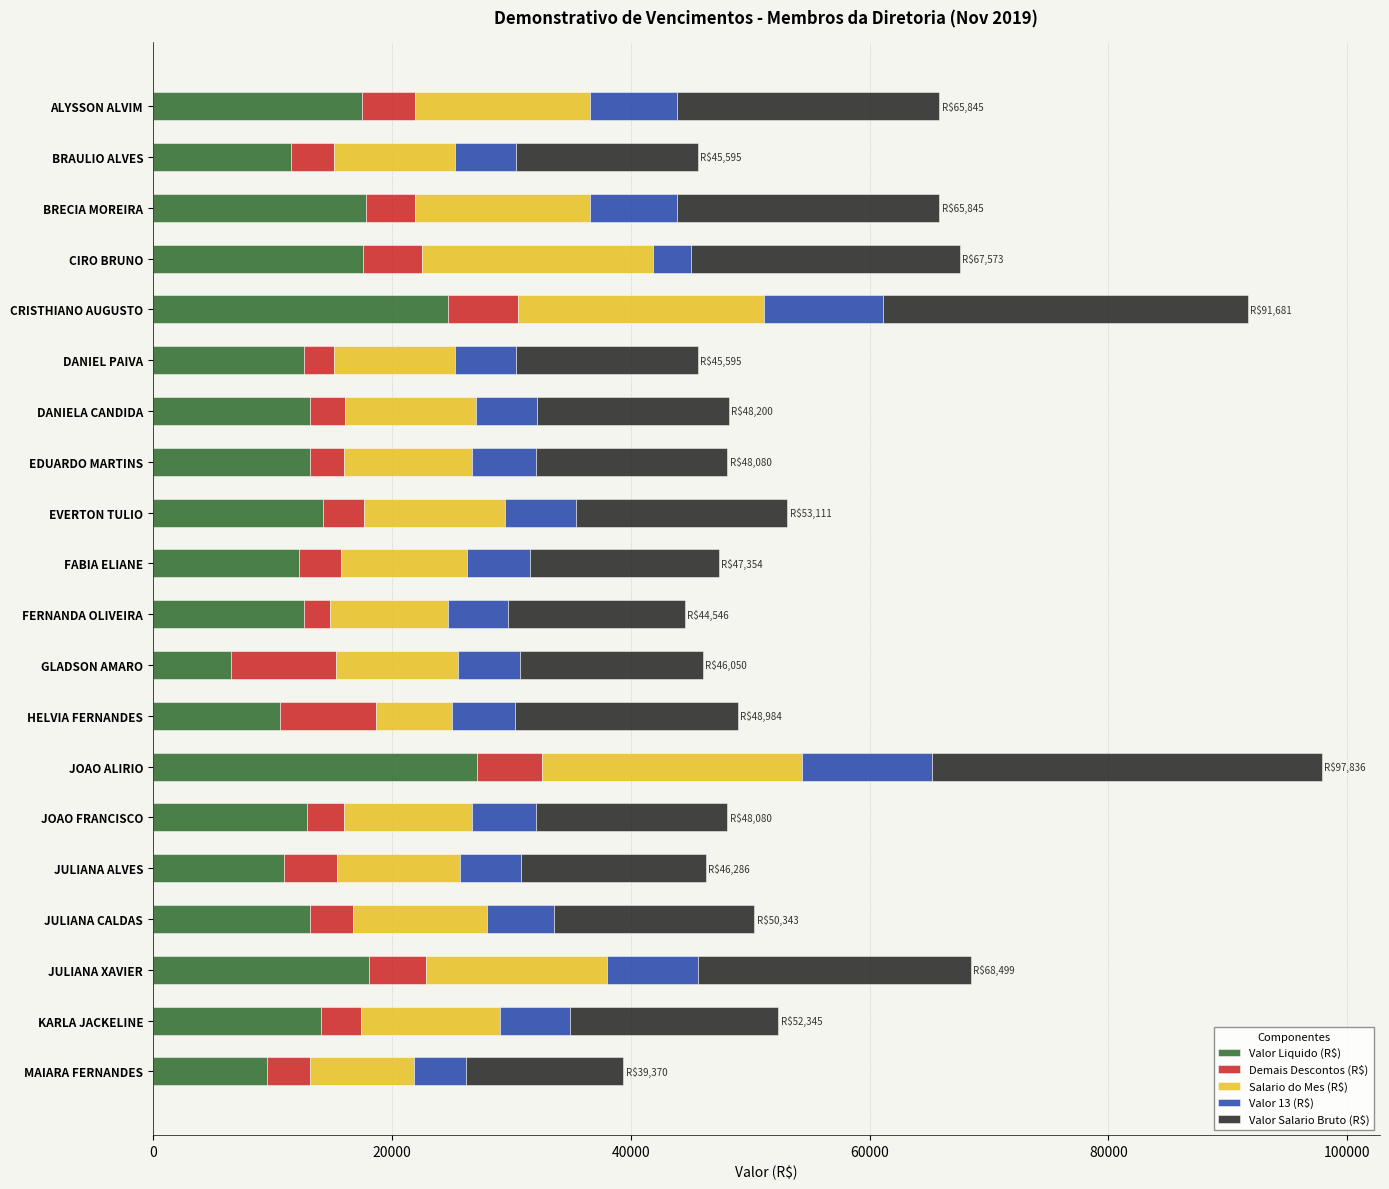

What is the total value across all series at FABIA ELIANE?

47353.8